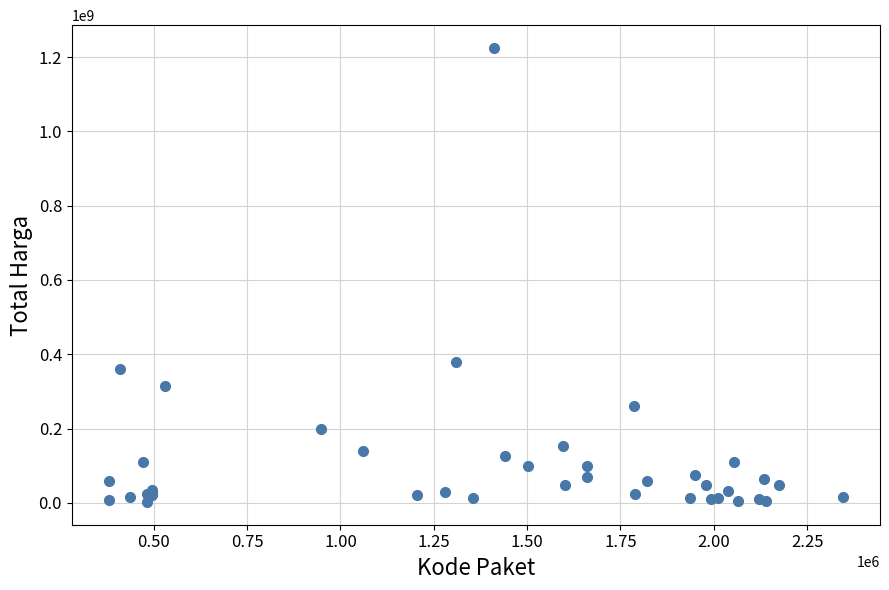

What Y value in the scatter plot is closest to 613538875?

379075000